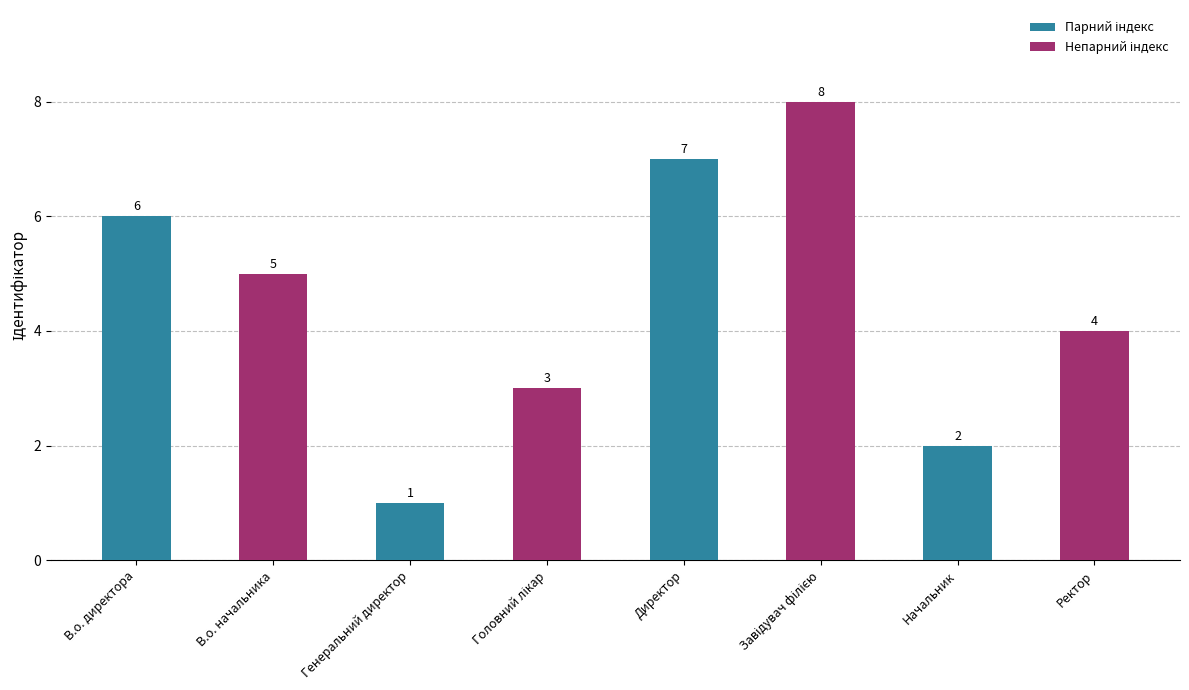

Where is the data nearest to the value 4?

Ректор